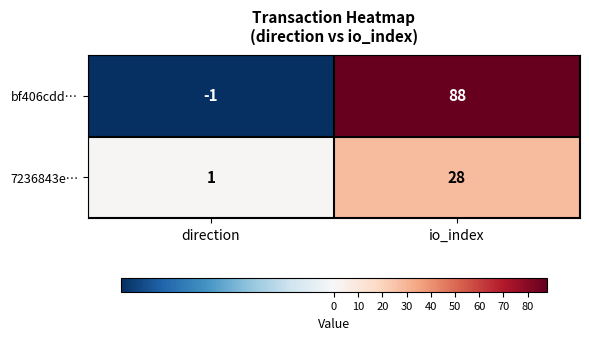

Is it true that 7236843e… equals 28 at io_index?

True